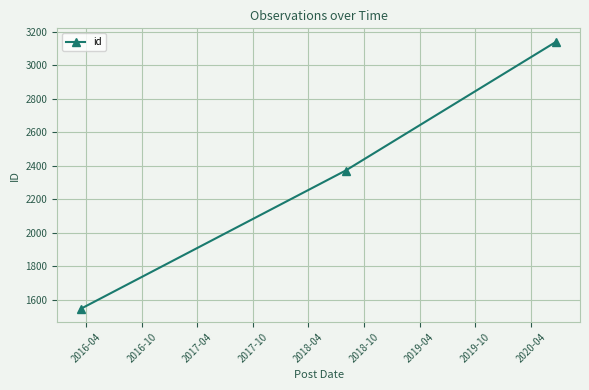

Reading left to right, extract all data points from this chart.

1547	2372	3142